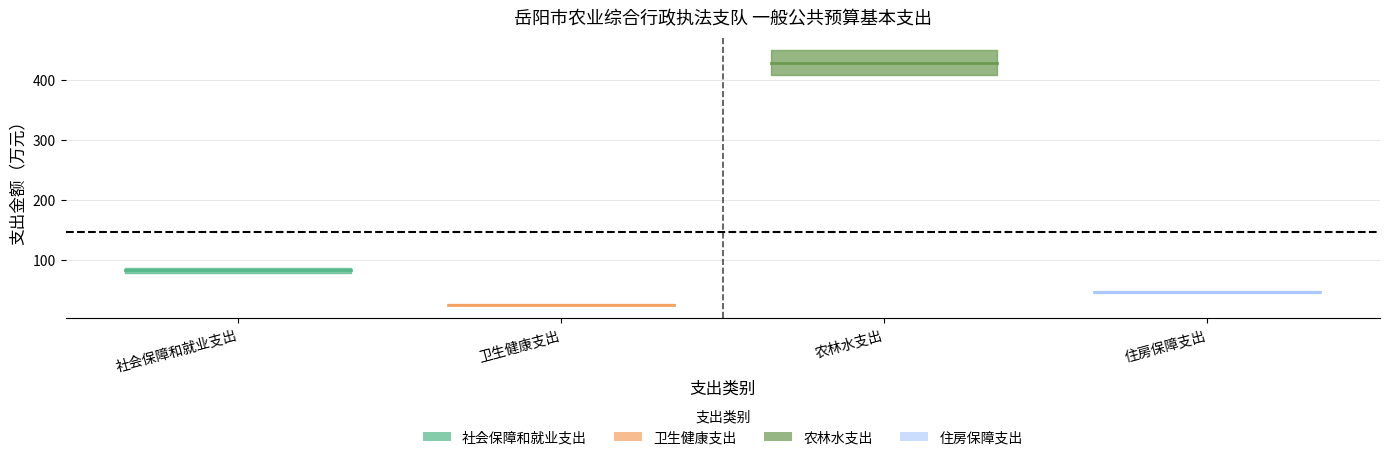

Which label corresponds to the largest value in the chart?

农林水支出